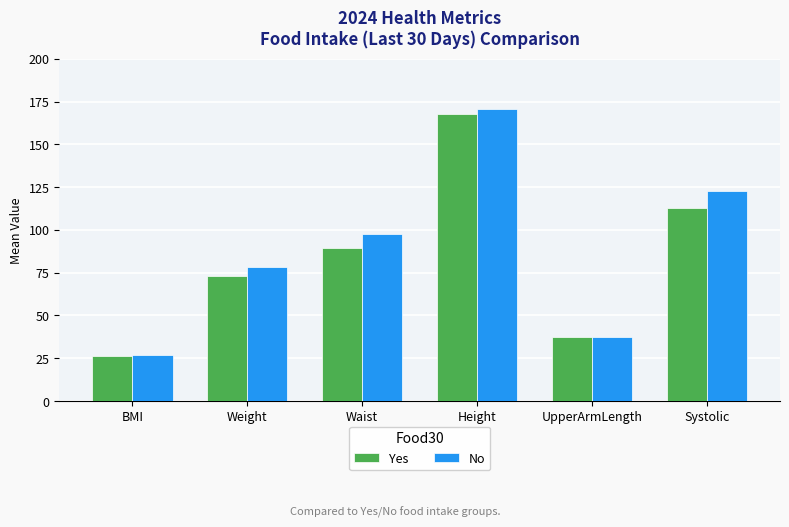

True or false: Yes has a value of 26.2 at BMI.

True